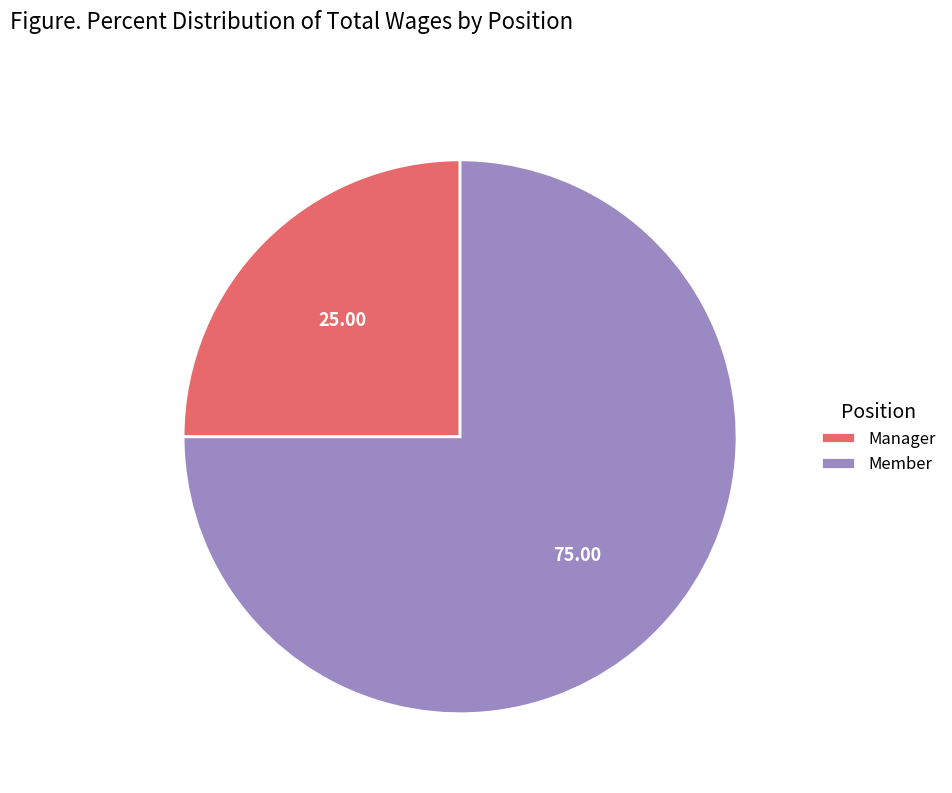

Is there any slice that represents more than half of the pie?

Yes